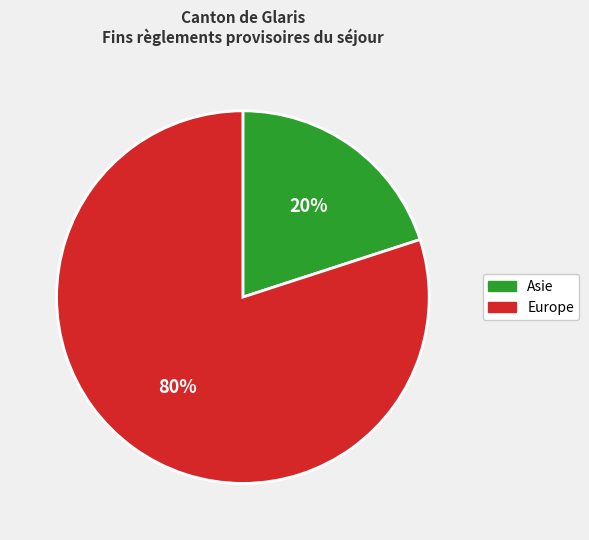

Does any single category account for the majority?

Yes